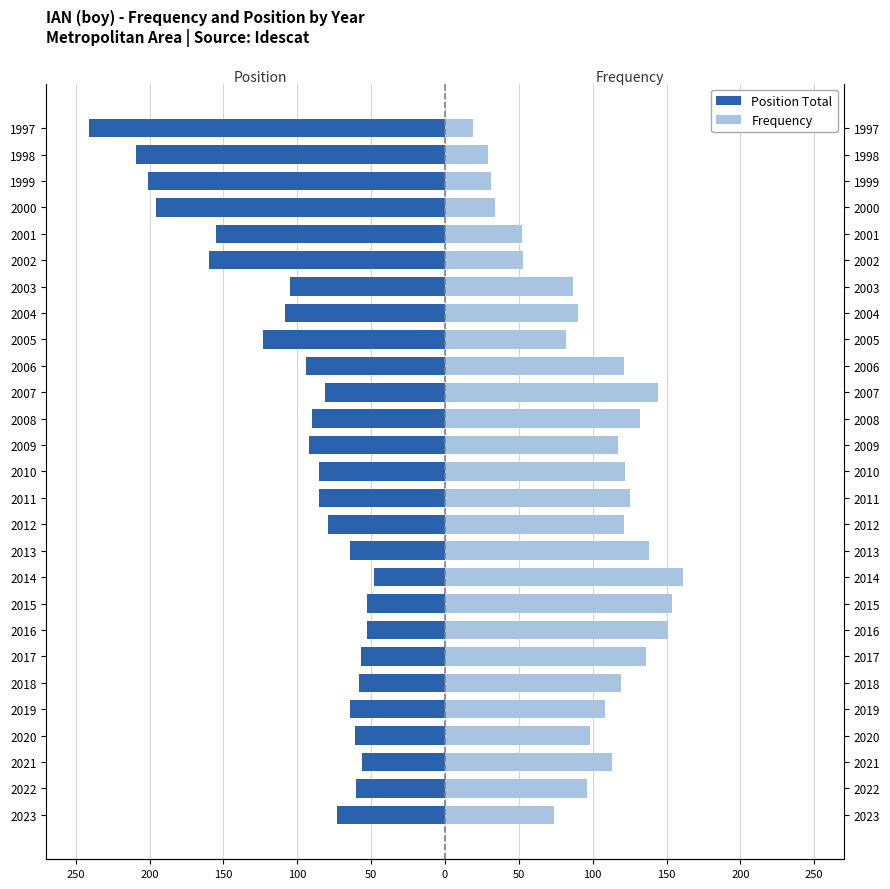

The Position Total series shows -90 at 2008. True or false?

True